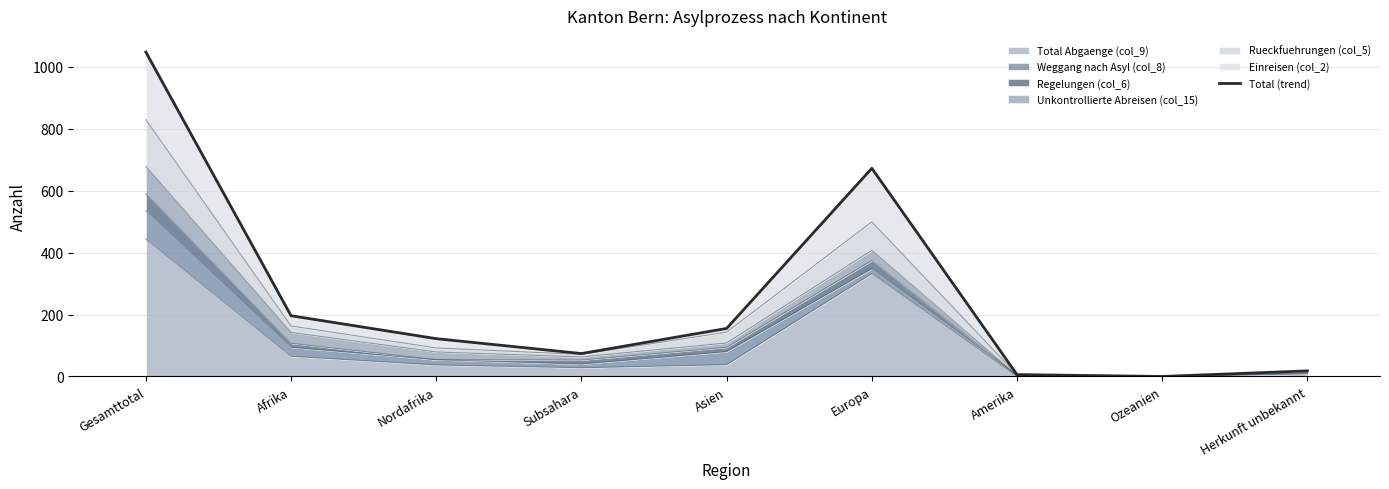

True or false: the data shows 247 at Asien.

False